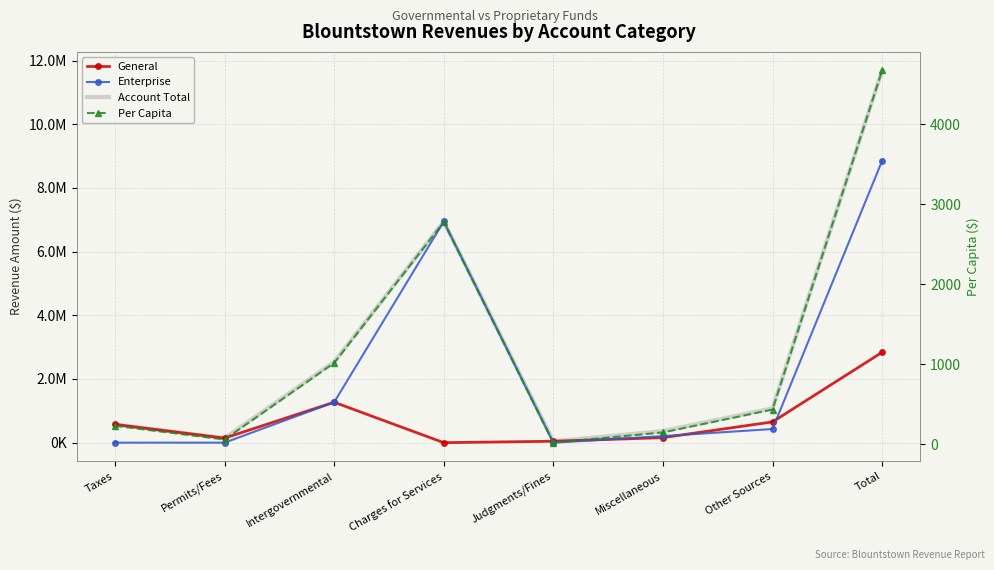

Which has a higher value, Other Sources or Permits/Fees?

Other Sources